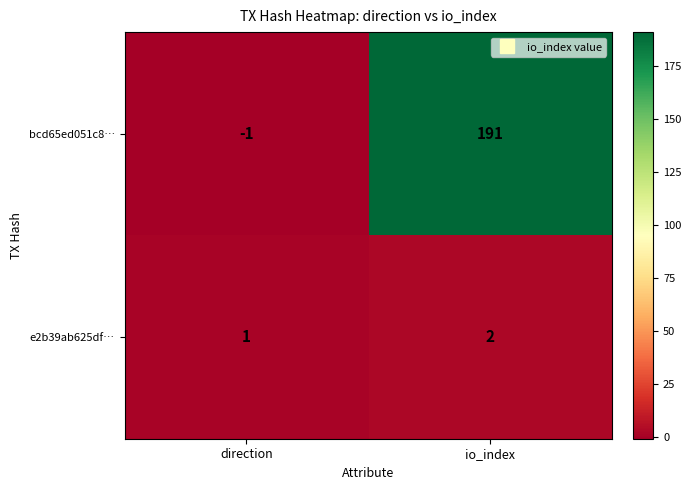

What is the difference between the highest and lowest values at io_index?

189